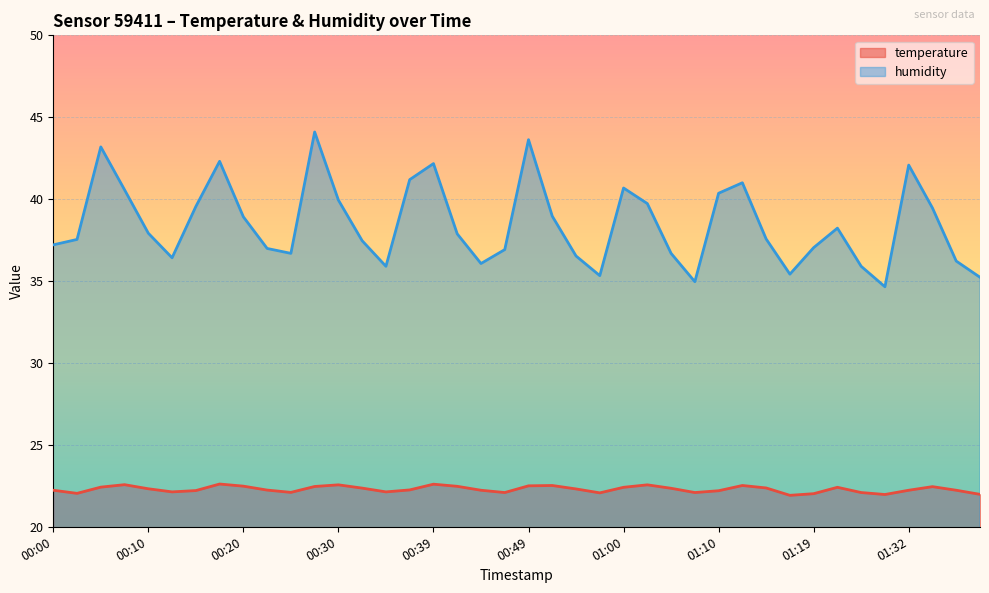

Which series has the widest spread of values?

humidity